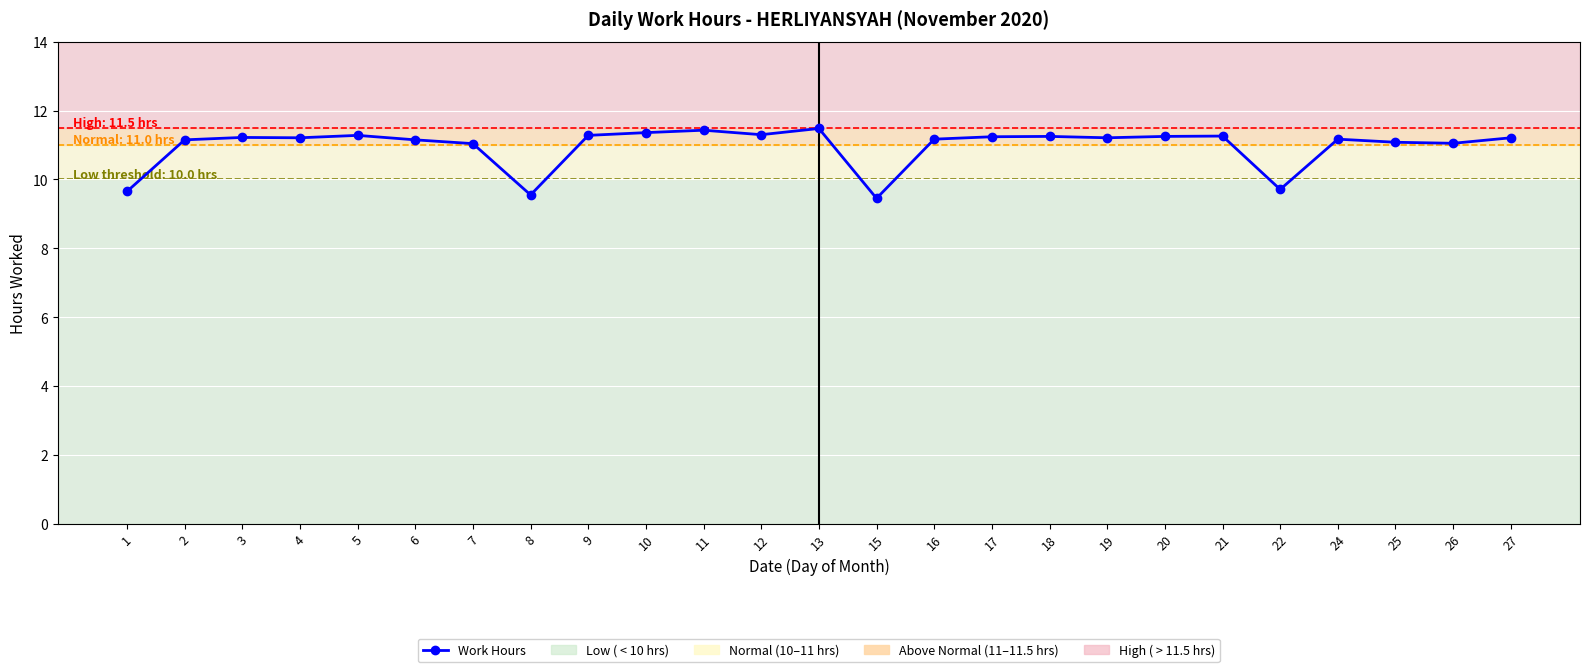

How many categories are shown in the chart?

25